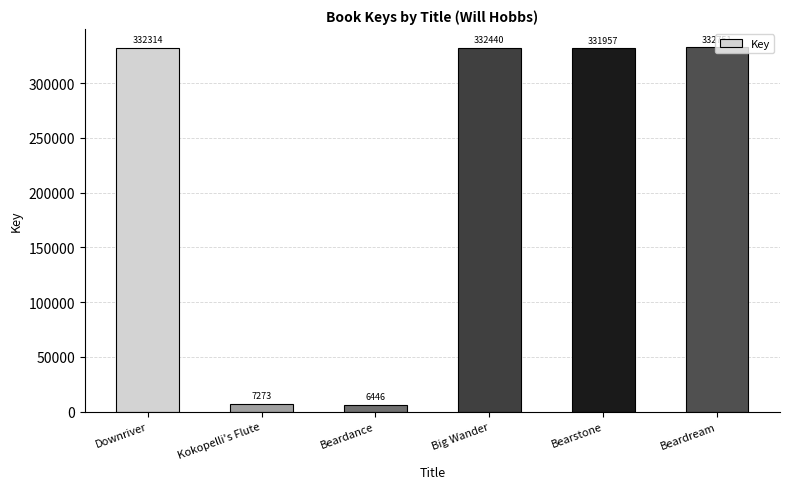

The value at Downriver is 116486. True or false?

False